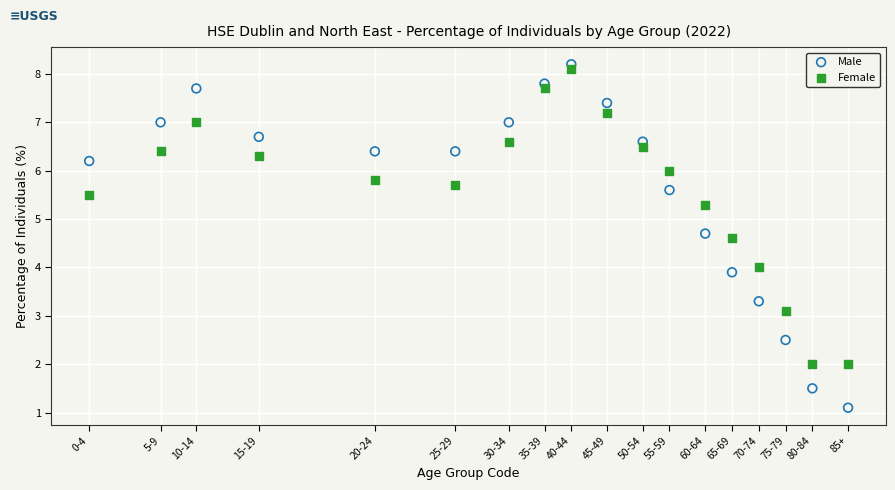

Across all data points, what is the range of Y values (max minus min)?

7.1